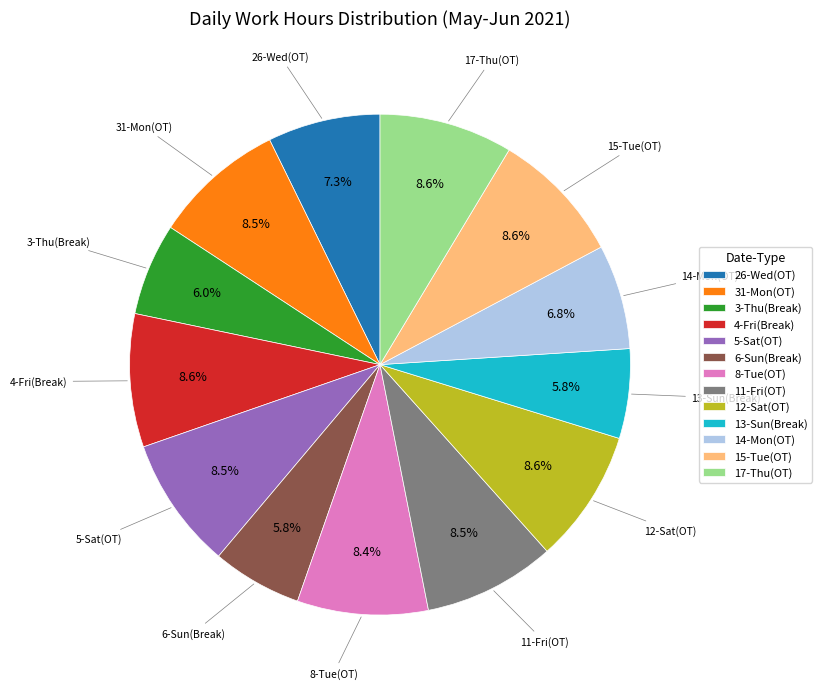

To the nearest percent, what is the average slice percentage?

8%